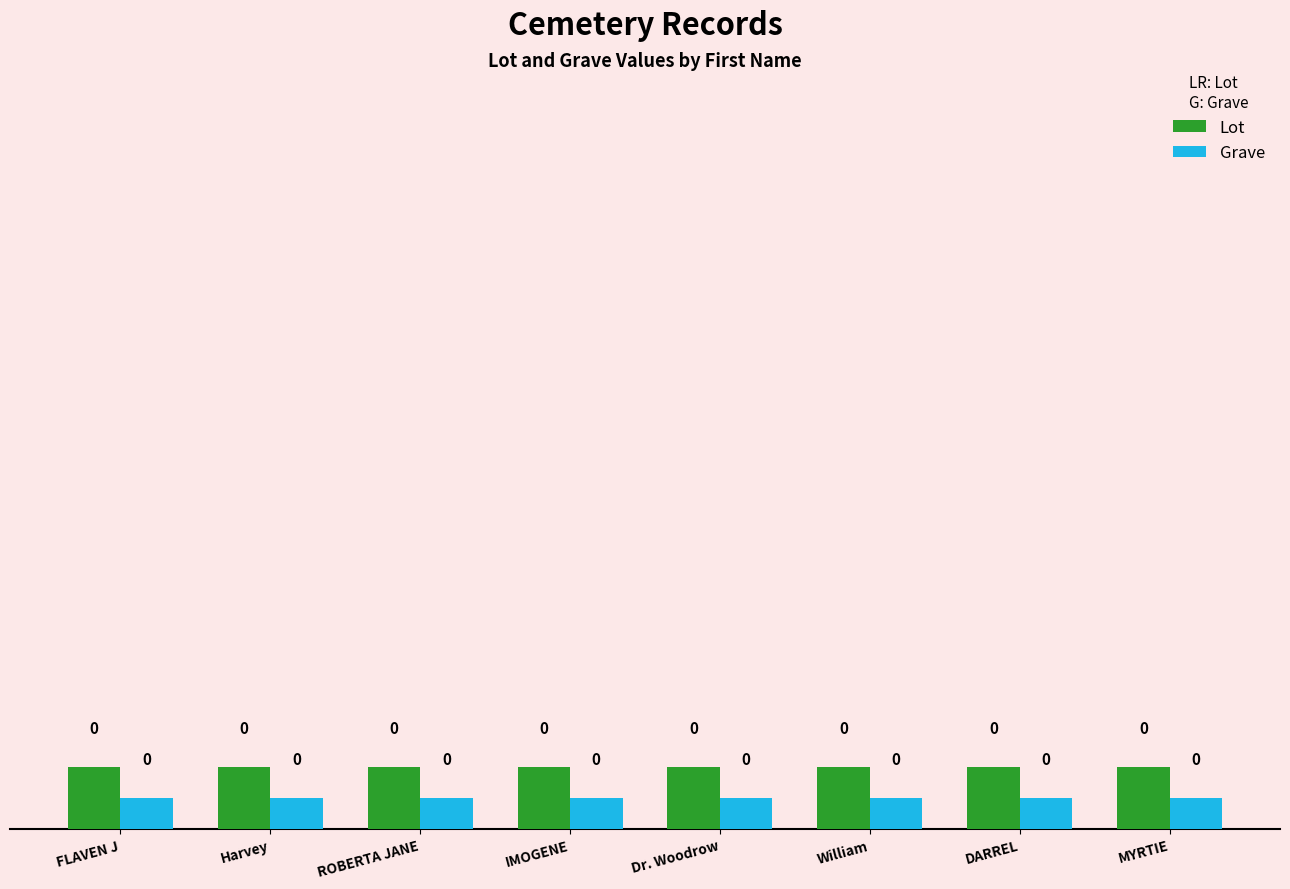

Where is Grave nearest to the value 0?

FLAVEN J